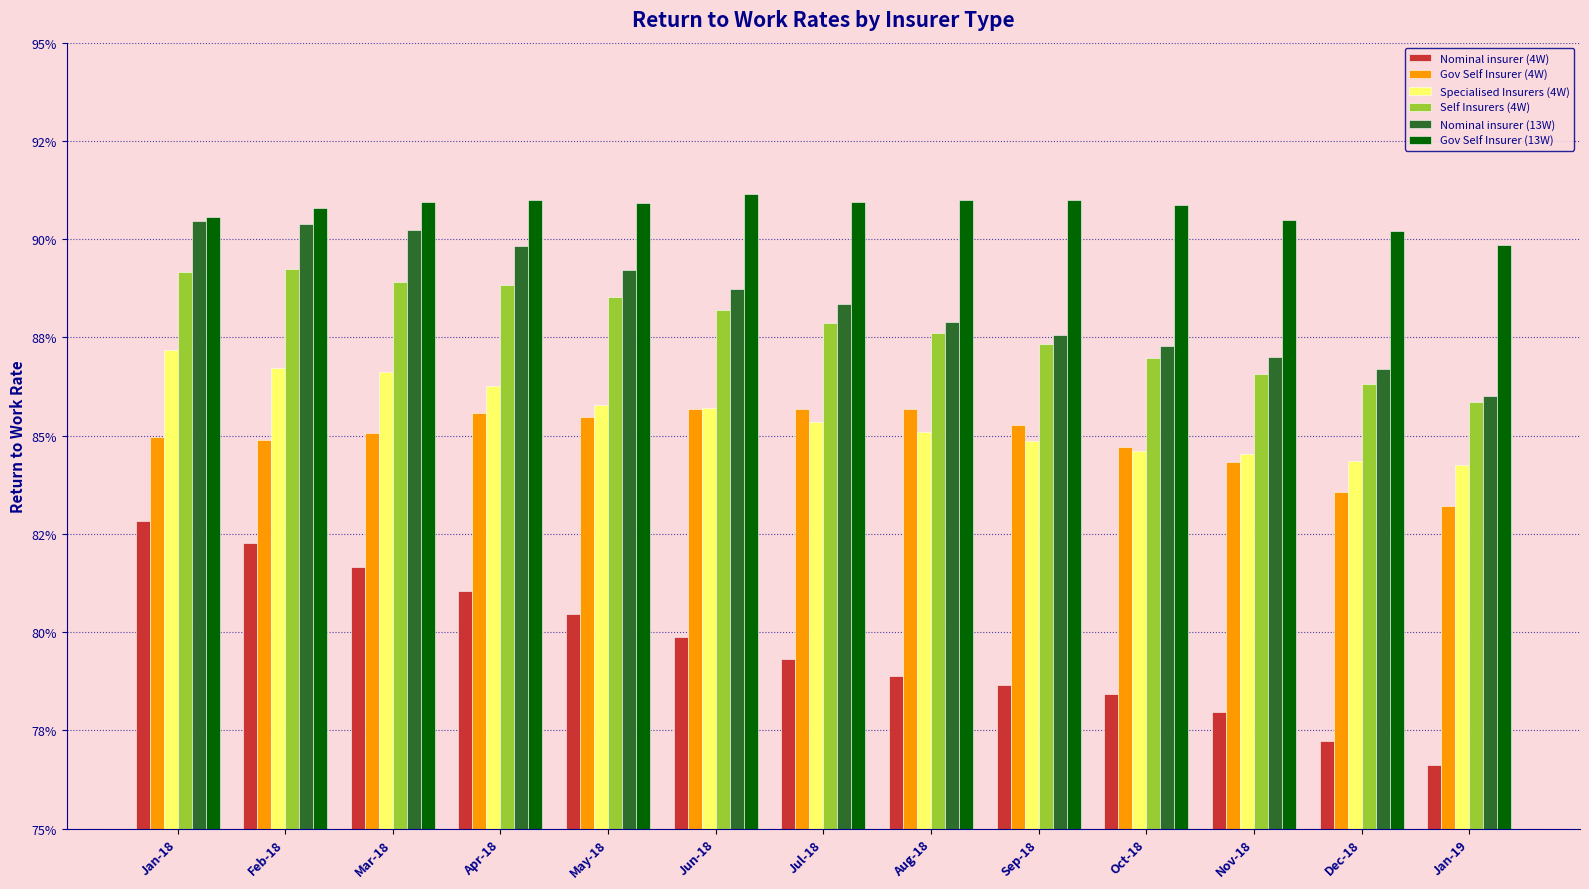

Reading right to left, what are all the values shown in this chart?

Nominal insurer (4W): Jan-19=0.8	Dec-18=0.8	Nov-18=0.8	Oct-18=0.8	Sep-18=0.8	Aug-18=0.8	Jul-18=0.8	Jun-18=0.8	May-18=0.8	Apr-18=0.8	Mar-18=0.8	Feb-18=0.8	Jan-18=0.8
Gov Self Insurer (4W): Jan-19=0.8	Dec-18=0.8	Nov-18=0.8	Oct-18=0.8	Sep-18=0.9	Aug-18=0.9	Jul-18=0.9	Jun-18=0.9	May-18=0.9	Apr-18=0.9	Mar-18=0.9	Feb-18=0.8	Jan-18=0.8
Specialised Insurers (4W): Jan-19=0.8	Dec-18=0.8	Nov-18=0.8	Oct-18=0.8	Sep-18=0.8	Aug-18=0.9	Jul-18=0.9	Jun-18=0.9	May-18=0.9	Apr-18=0.9	Mar-18=0.9	Feb-18=0.9	Jan-18=0.9
Self Insurers (4W): Jan-19=0.9	Dec-18=0.9	Nov-18=0.9	Oct-18=0.9	Sep-18=0.9	Aug-18=0.9	Jul-18=0.9	Jun-18=0.9	May-18=0.9	Apr-18=0.9	Mar-18=0.9	Feb-18=0.9	Jan-18=0.9
Nominal insurer (13W): Jan-19=0.9	Dec-18=0.9	Nov-18=0.9	Oct-18=0.9	Sep-18=0.9	Aug-18=0.9	Jul-18=0.9	Jun-18=0.9	May-18=0.9	Apr-18=0.9	Mar-18=0.9	Feb-18=0.9	Jan-18=0.9
Gov Self Insurer (13W): Jan-19=0.9	Dec-18=0.9	Nov-18=0.9	Oct-18=0.9	Sep-18=0.9	Aug-18=0.9	Jul-18=0.9	Jun-18=0.9	May-18=0.9	Apr-18=0.9	Mar-18=0.9	Feb-18=0.9	Jan-18=0.9